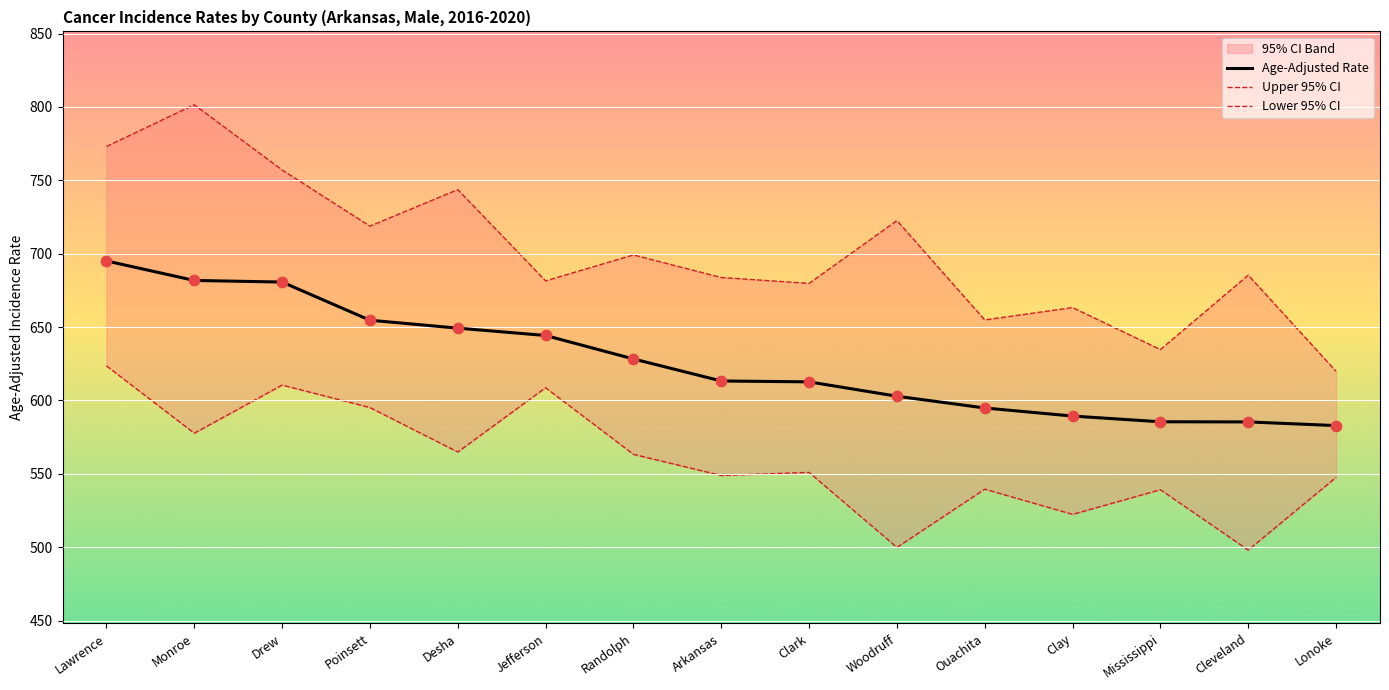

What is the total value across all series at Monroe?

2061.0